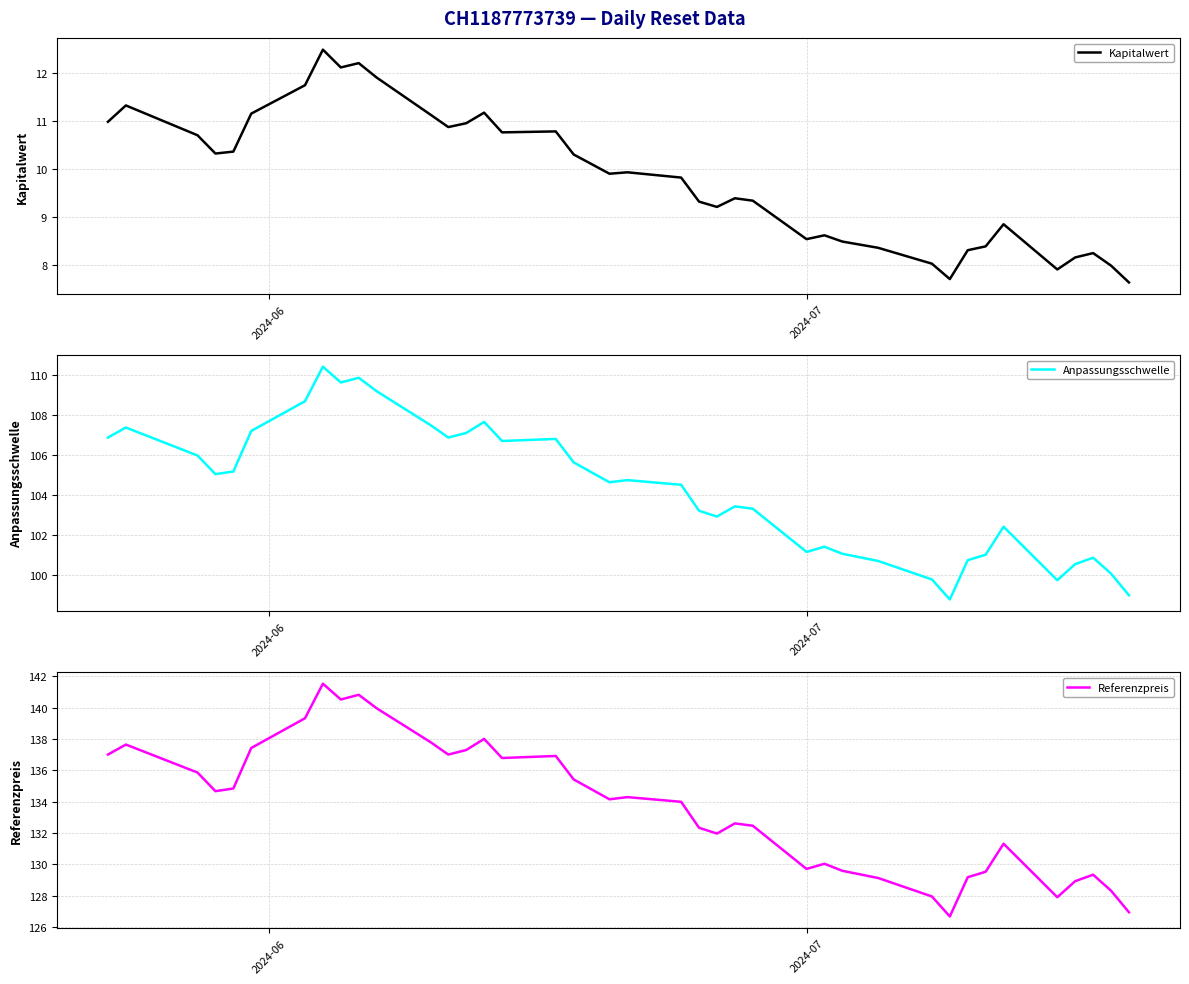

What are all the series names shown in the legend?

Kapitalwert, Anpassungsschwelle, Referenzpreis